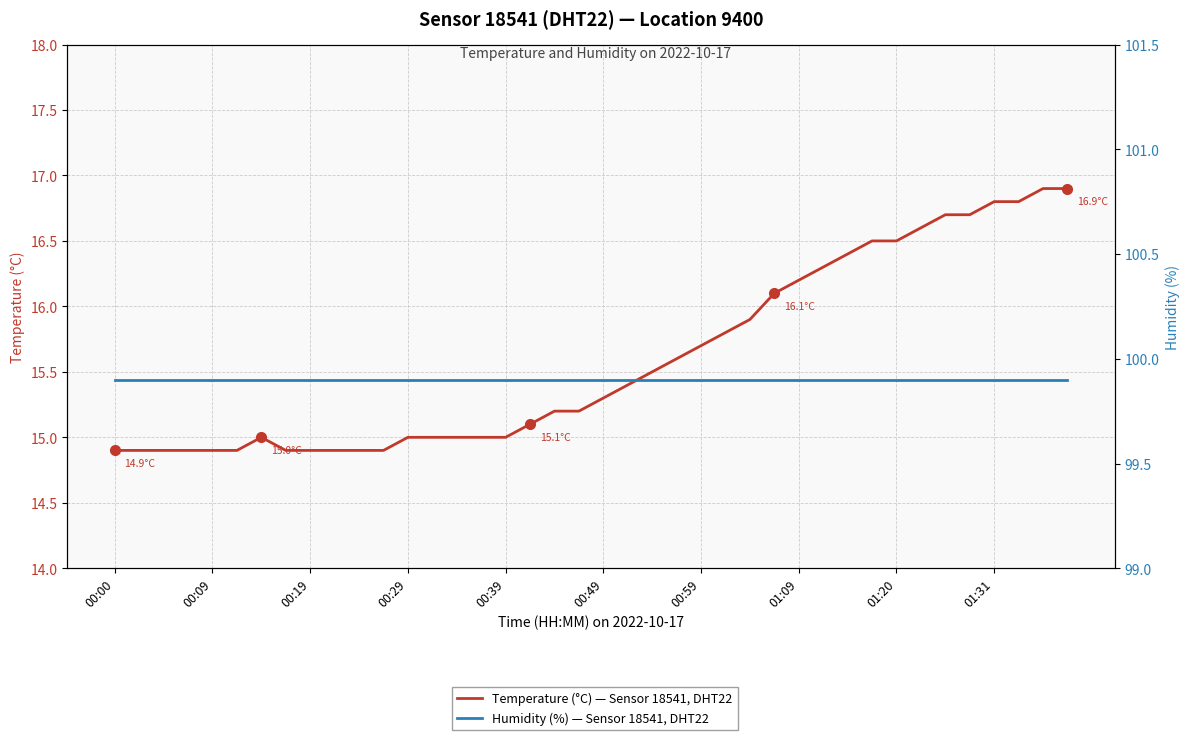

True or false: Humidity (%) — Sensor 18541, DHT22 has more than 0 points higher than both neighbors.

False